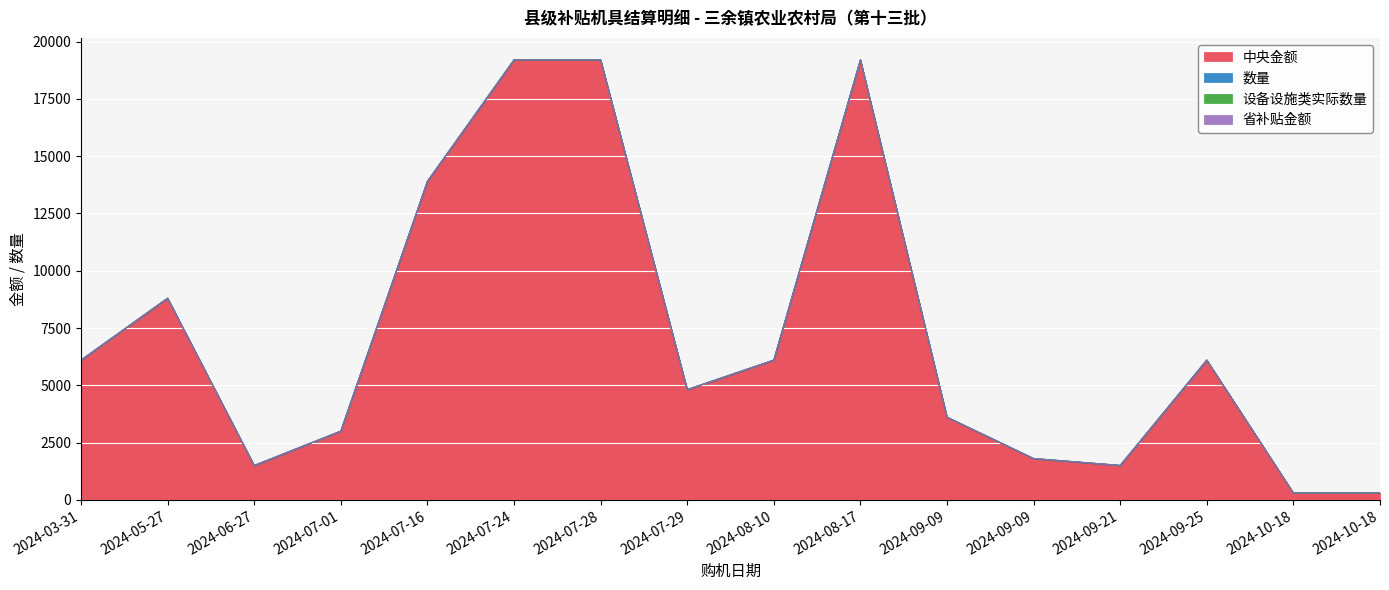

Which series has the largest range (max minus min)?

中央金额